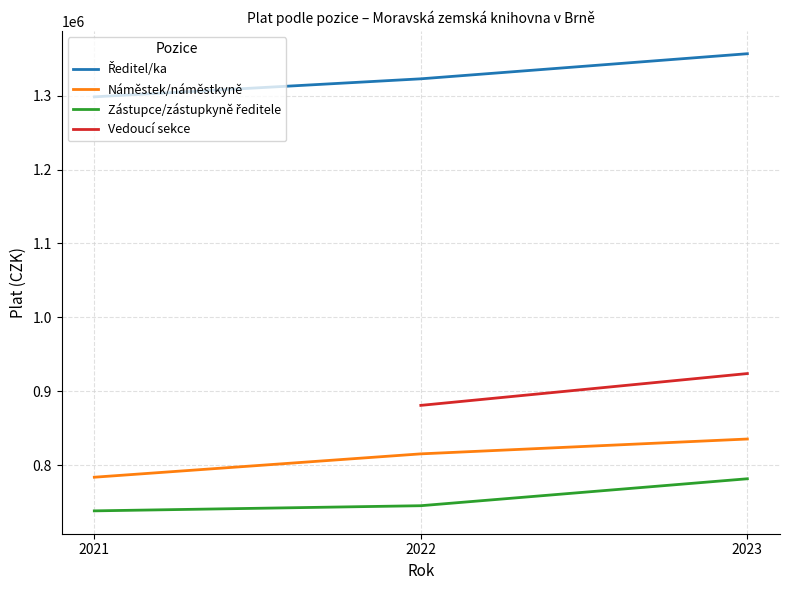

Does the chart have visible grid lines?

Yes